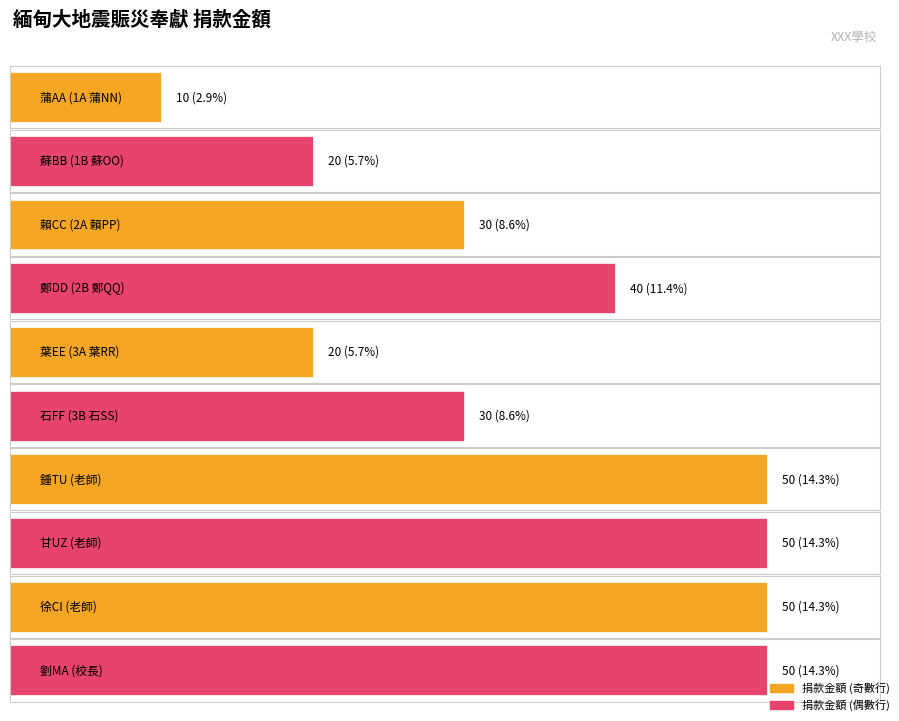

How many bars are there in total?

10